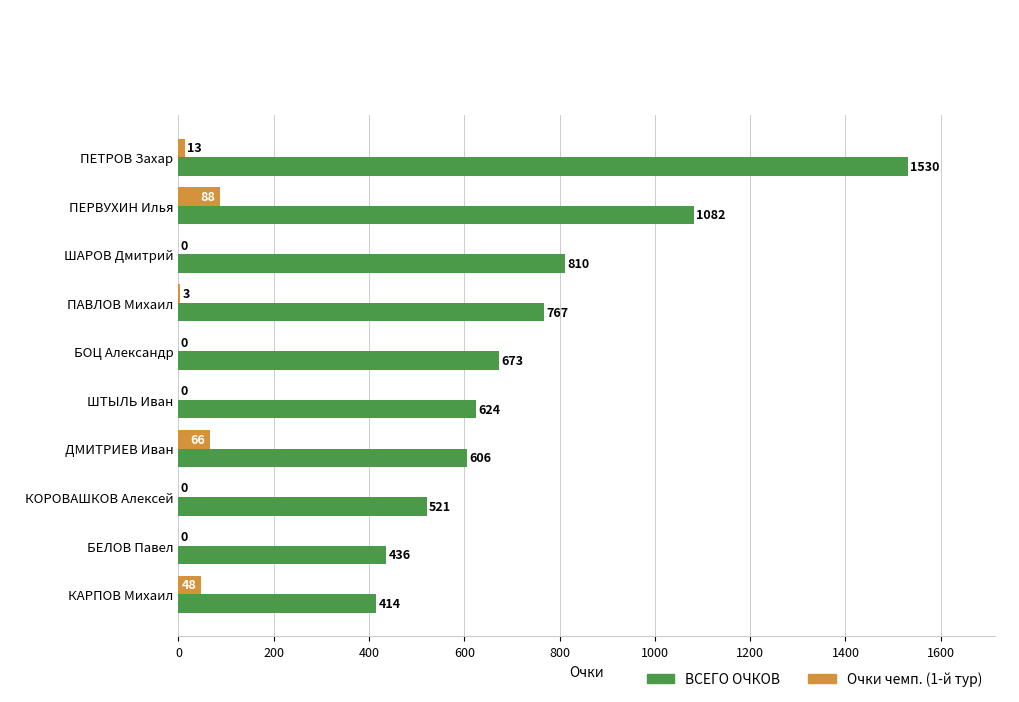

Where is Очки чемп. (1-й тур) nearest to the value 44?

КАРПОВ Михаил